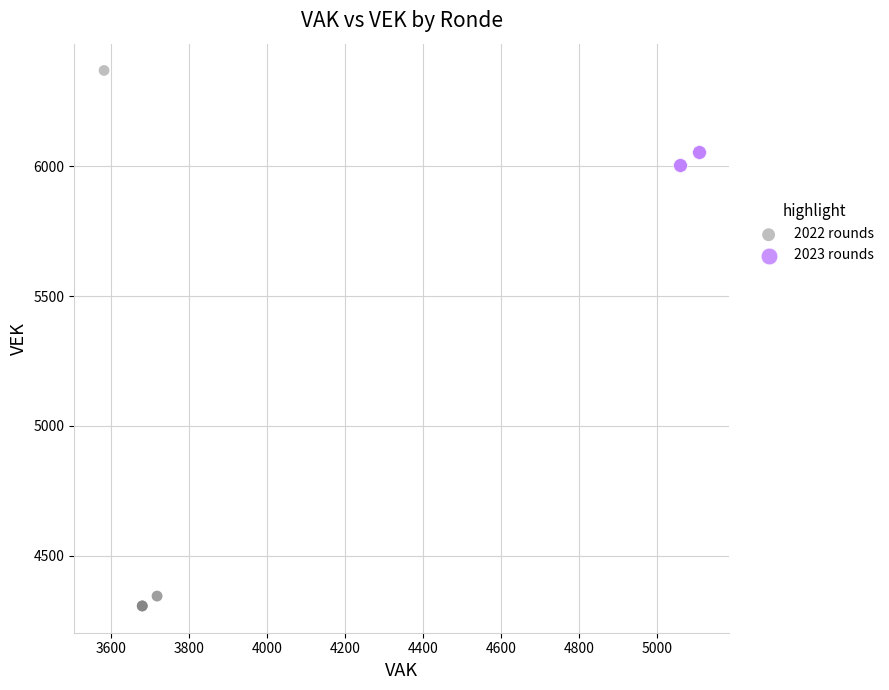

Which series has the largest Y range (max minus min)?

2022 rounds